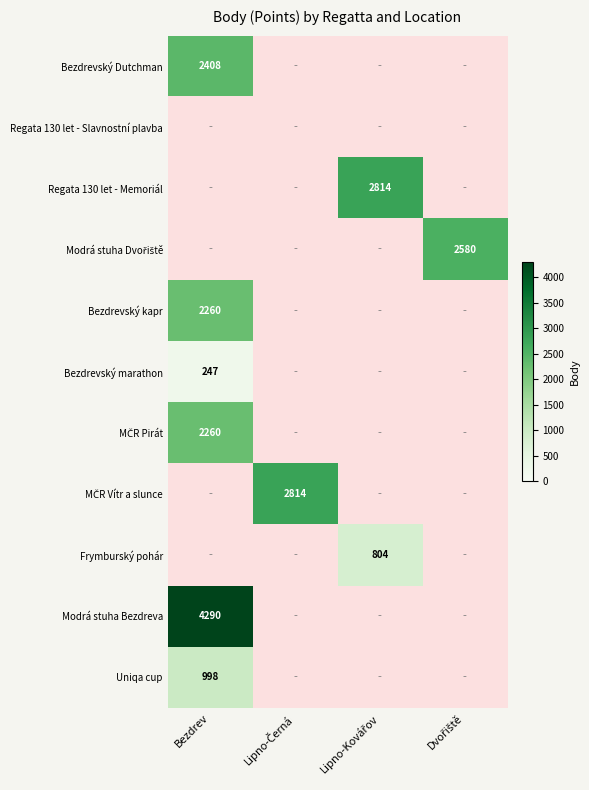

At how many categories does at least one series exceed 1514?

4